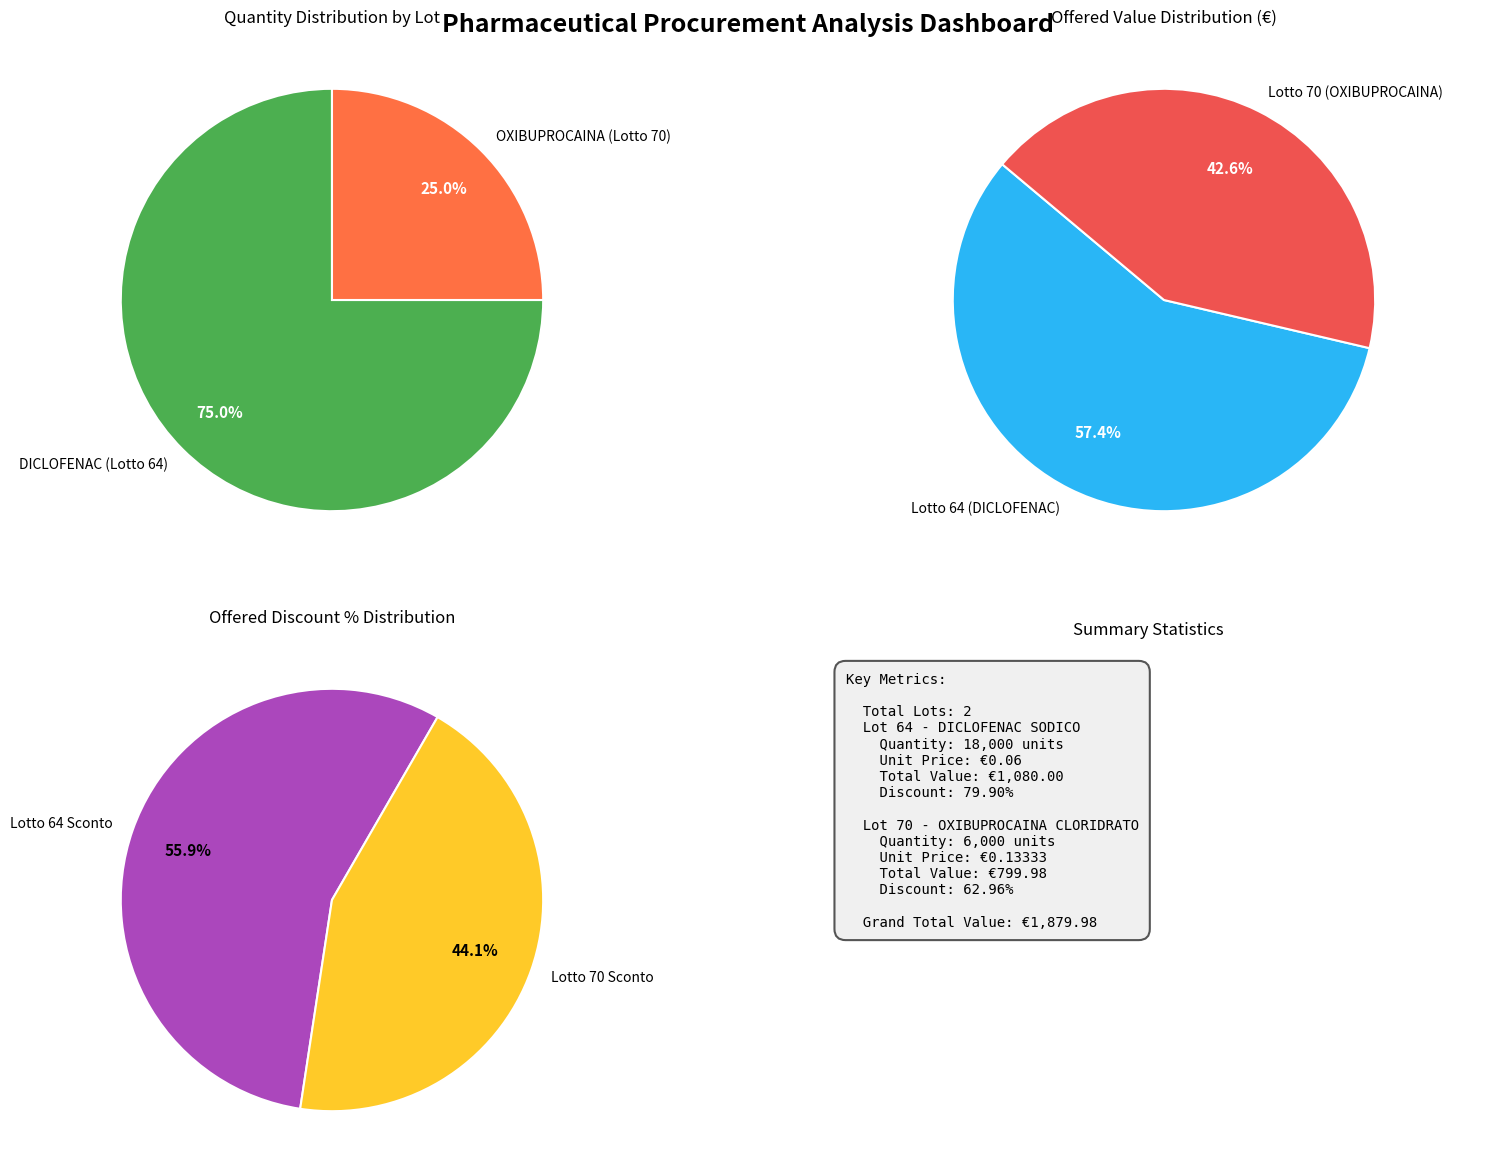

Is the sum of OXIBUPROCAINA (Lotto 70) and DICLOFENAC (Lotto 64) greater than half?

Yes